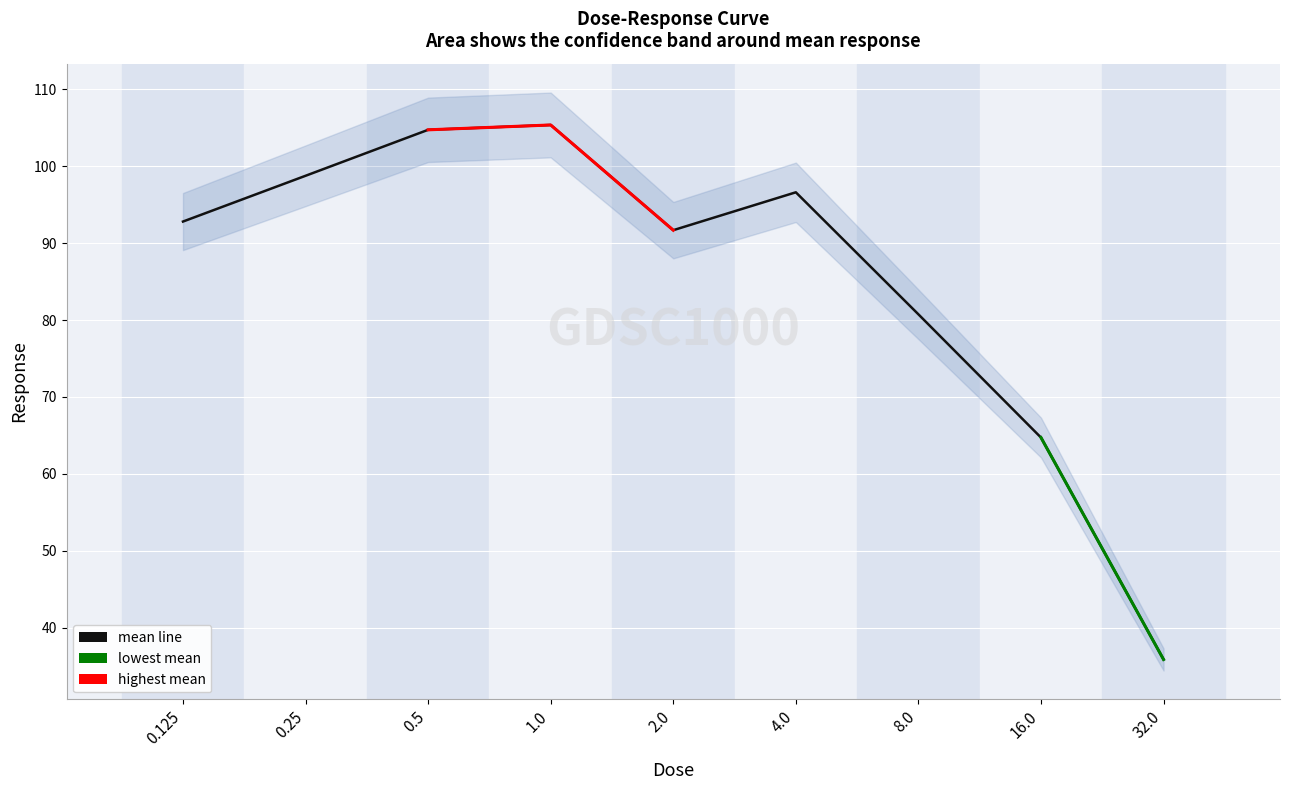

Approximately how many times larger is the value at 1.0 compared to 0.5?

1.0